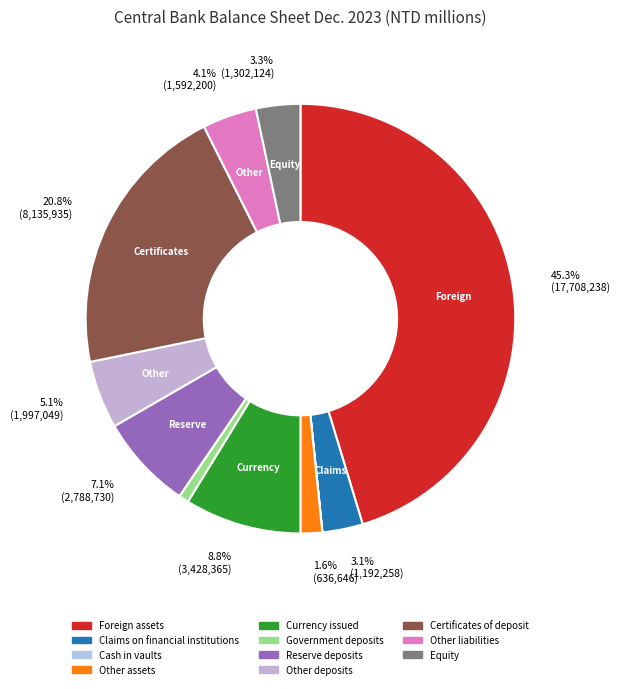

Which category has the smallest portion of the pie?

Cash in vaults